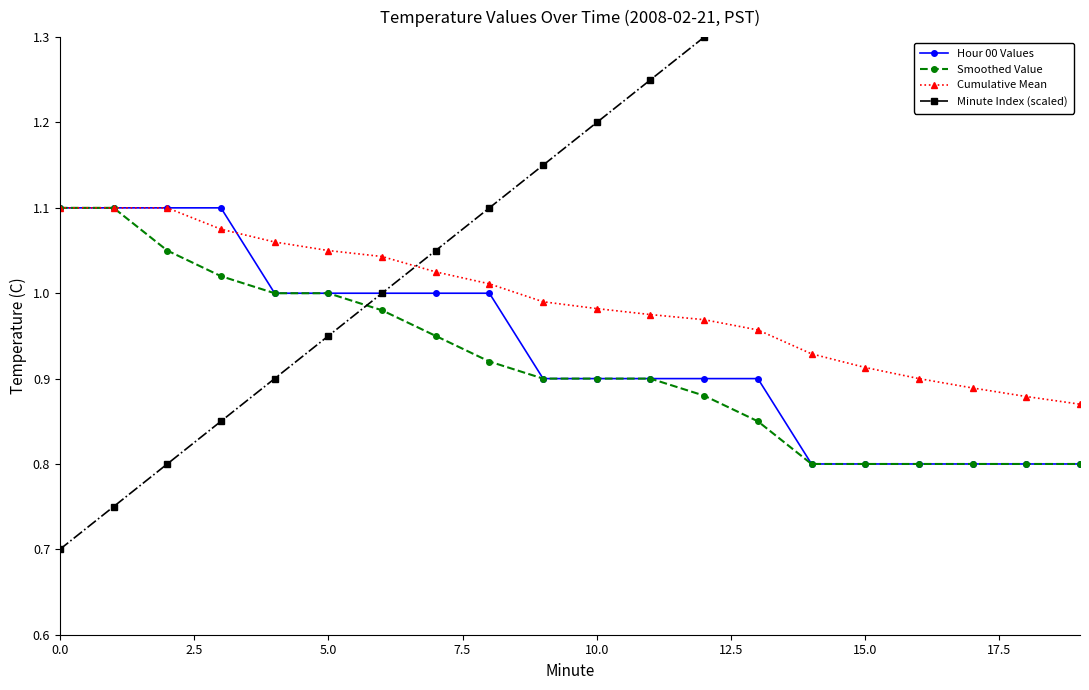

Which series changed the most between 10.0 and 12.5?

Minute Index (scaled)